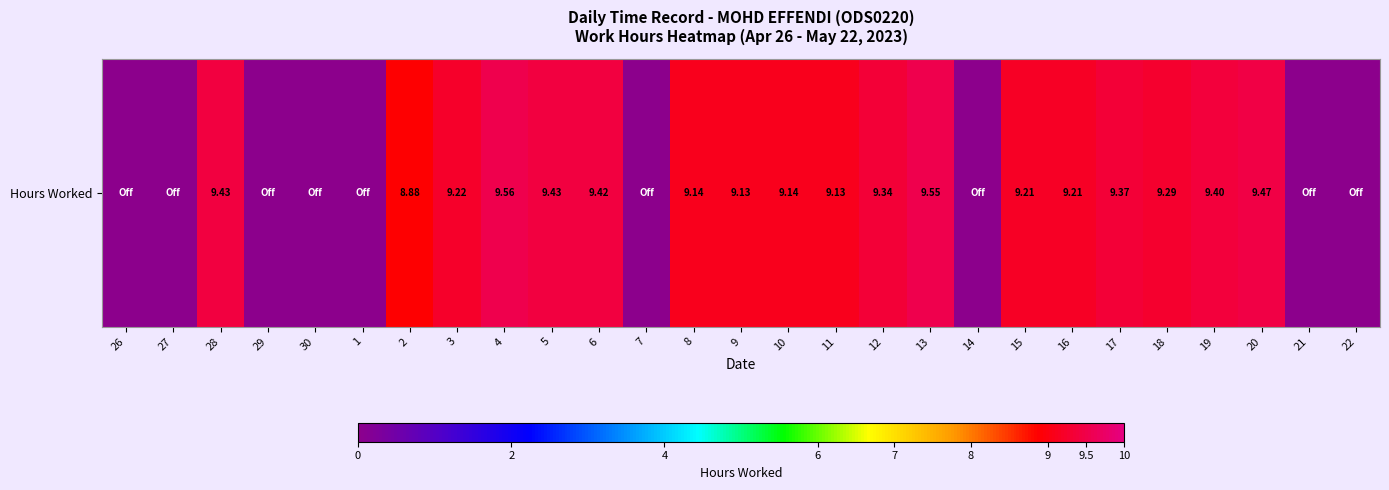

Reading left to right, list all the values displayed in this chart.

26=0.0	27=0.0	28=9.4	29=0.0	30=0.0	1=0.0	2=8.9	3=9.2	4=9.6	5=9.4	6=9.4	7=0.0	8=9.1	9=9.1	10=9.1	11=9.1	12=9.3	13=9.6	14=0.0	15=9.2	16=9.2	17=9.4	18=9.3	19=9.4	20=9.5	21=0.0	22=0.0